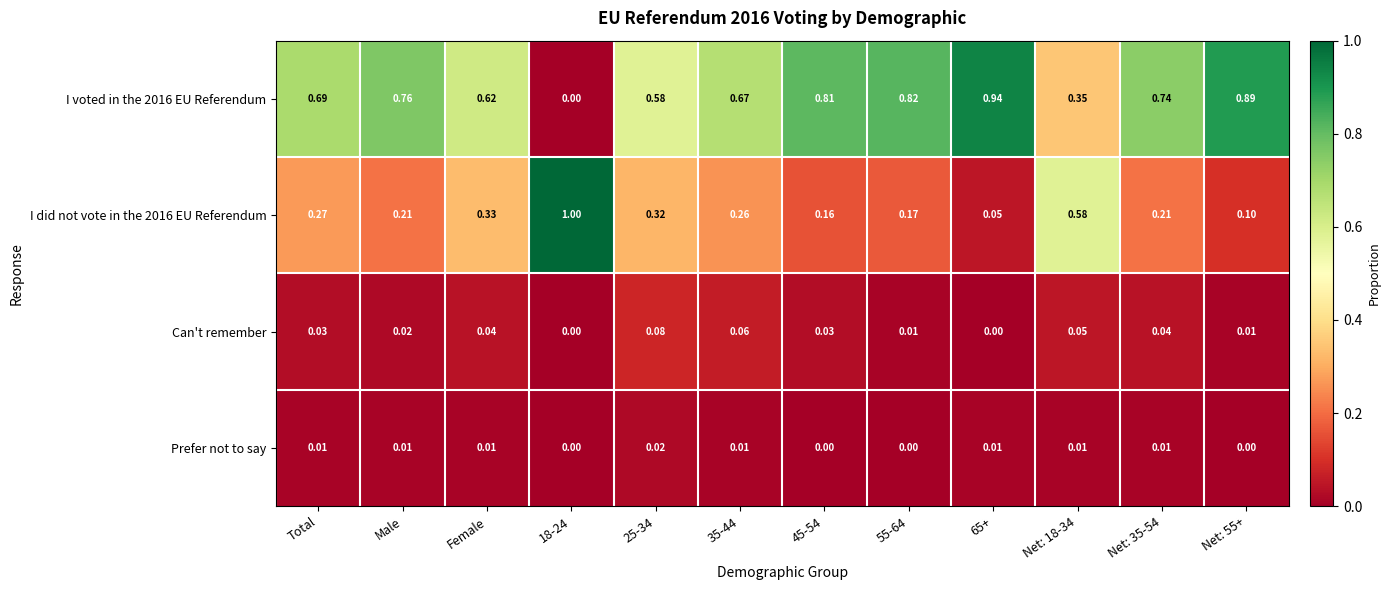

Is the value of I did not vote in the 2016 EU Referendum at Net: 18-34 greater than the value of Can't remember at 25-34?

Yes